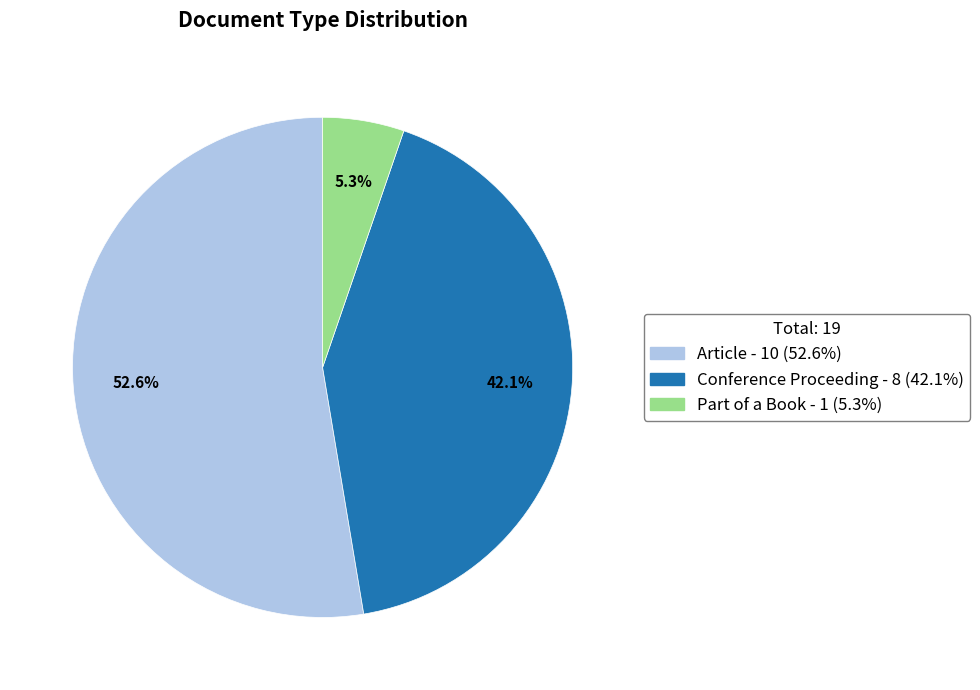

Between Part of a Book and Article, which is larger?

Article